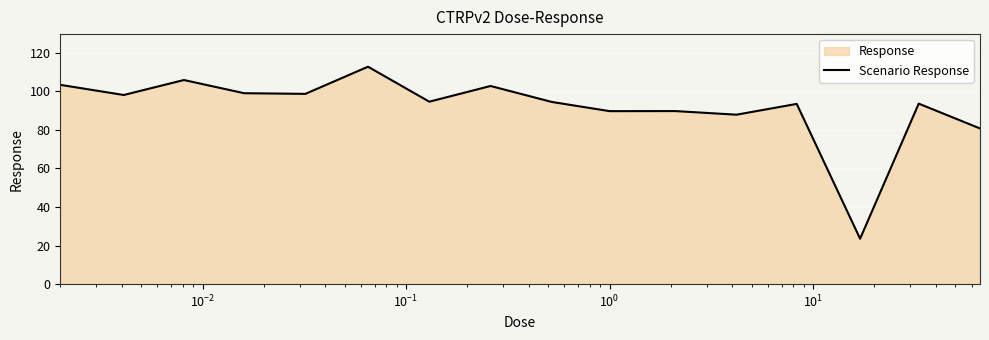

What is the maximum value shown in the chart?

112.8